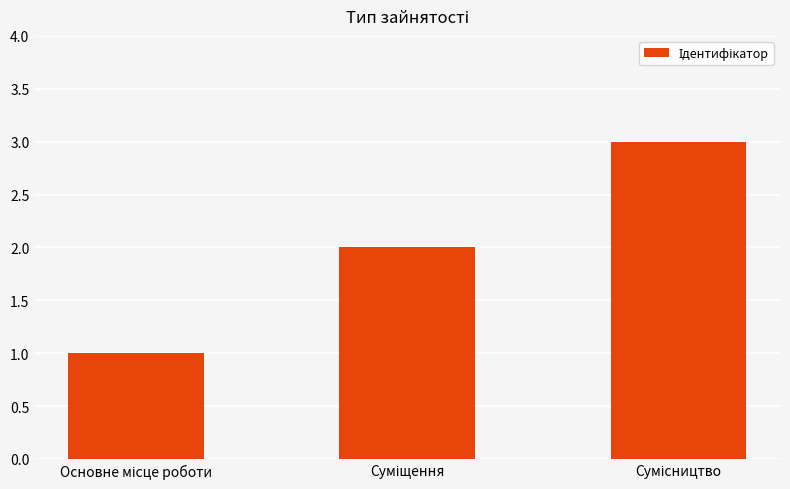

Reading left to right, what are all the values shown in this chart?

1	2	3